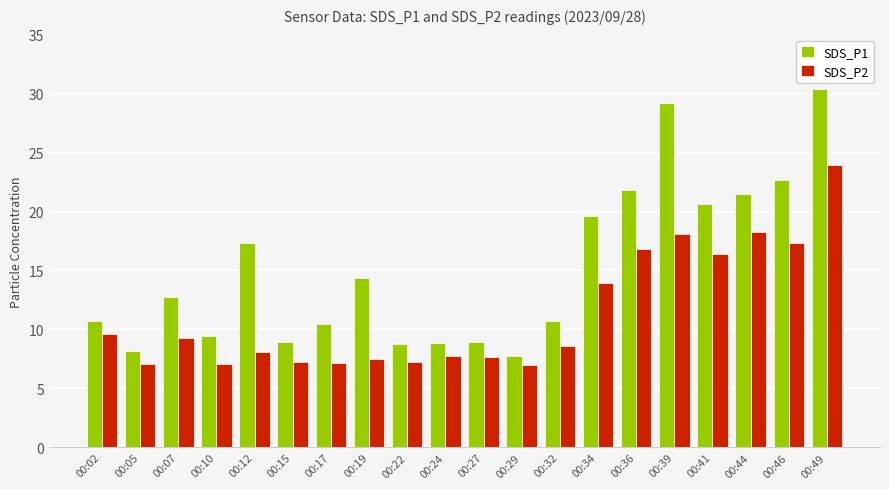

What is the difference between the maximum and minimum values in the SDS_P2 series?

17.0